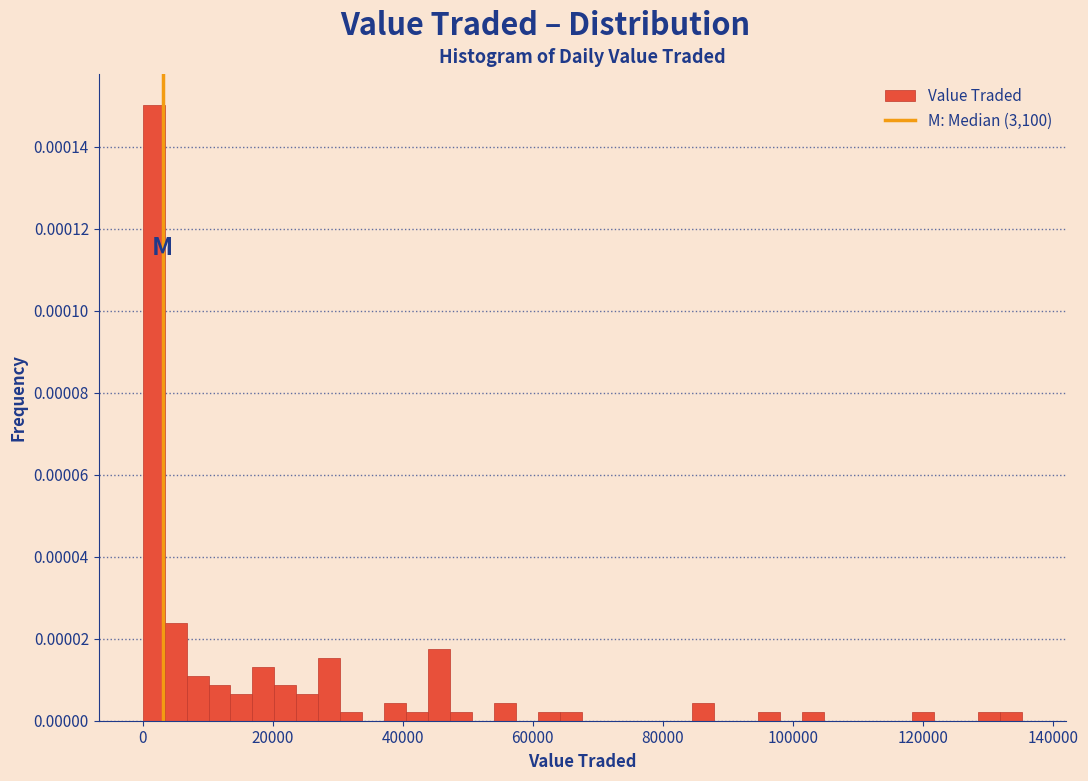

Around what value on the x-axis is the tallest bar? Give the approximate position of its centre, as read against the axis.

2000